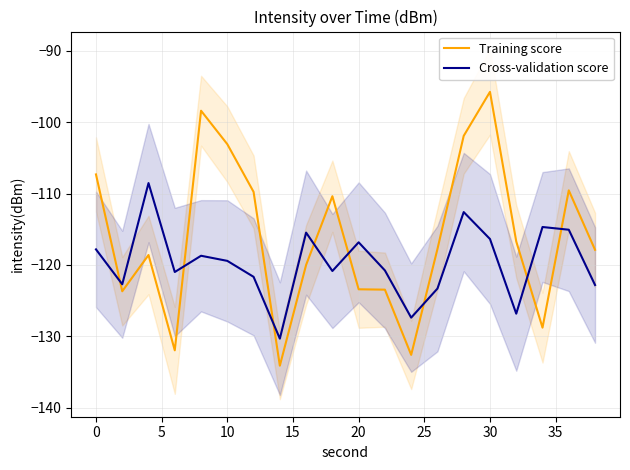

At which label does Cross-validation score first exceed -119?

0